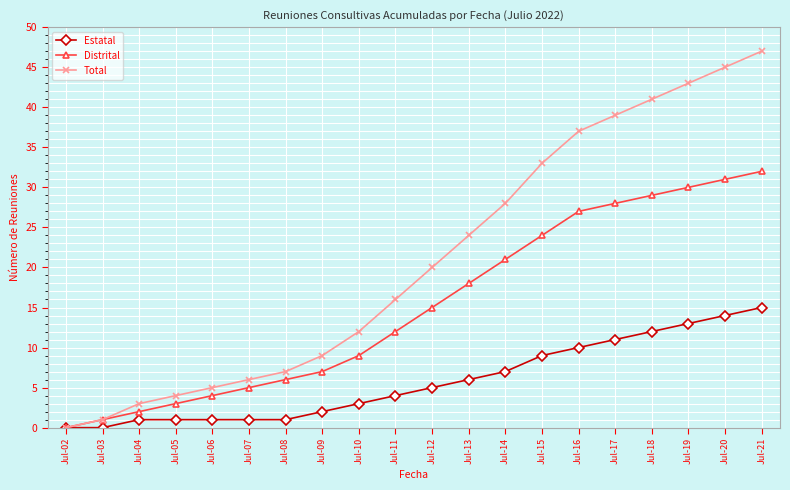

What is the maximum value shown in the chart?

47